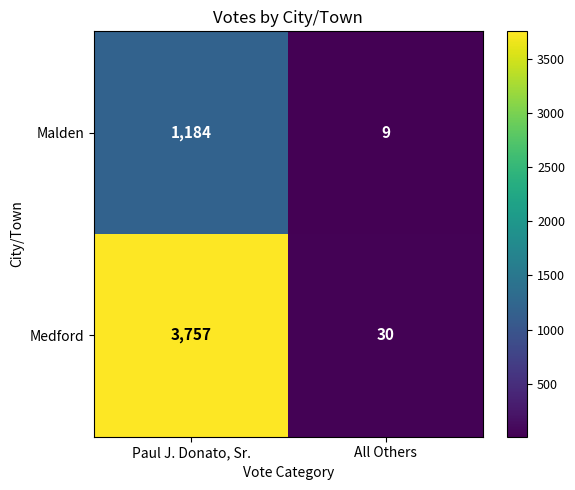

Which label corresponds to the smallest value in the chart?

All Others